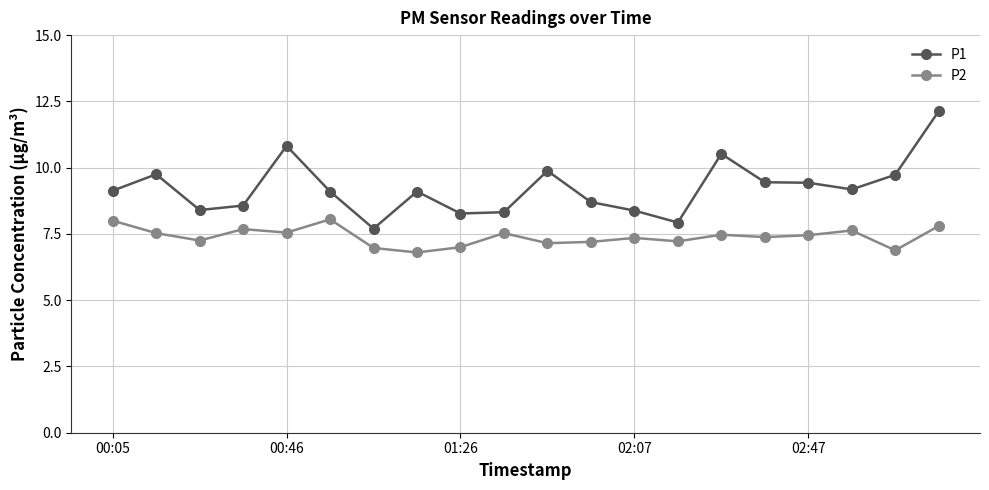

Which series has the largest range (max minus min)?

P1